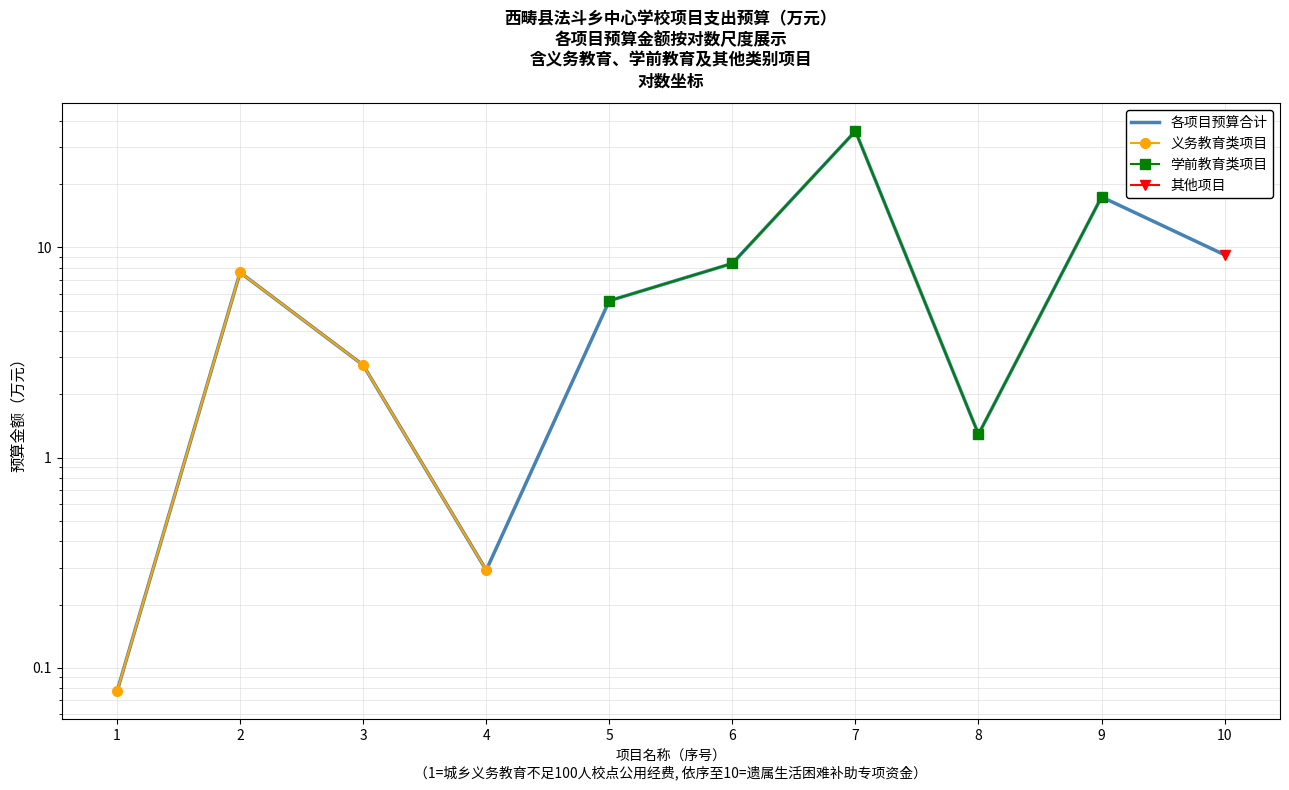

What are all the series names shown in the legend?

各项目预算合计, 义务教育类项目, 学前教育类项目, 其他项目